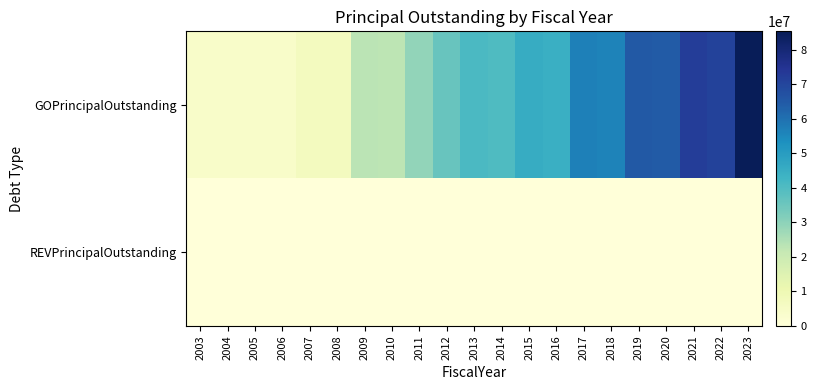

Which series has the largest range (max minus min)?

GOPrincipalOutstanding